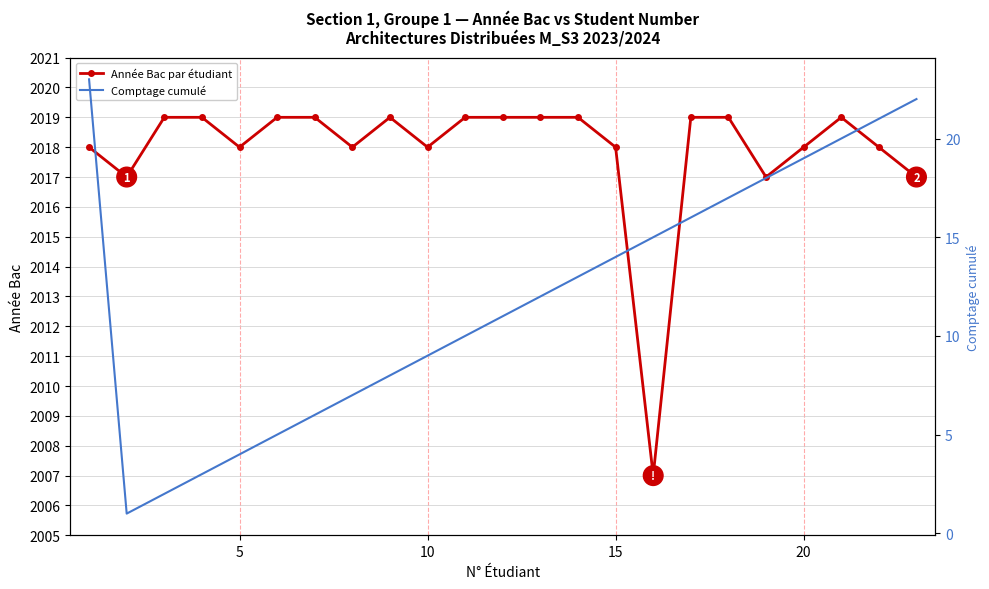

What is the minimum value for Année Bac par étudiant?

2007